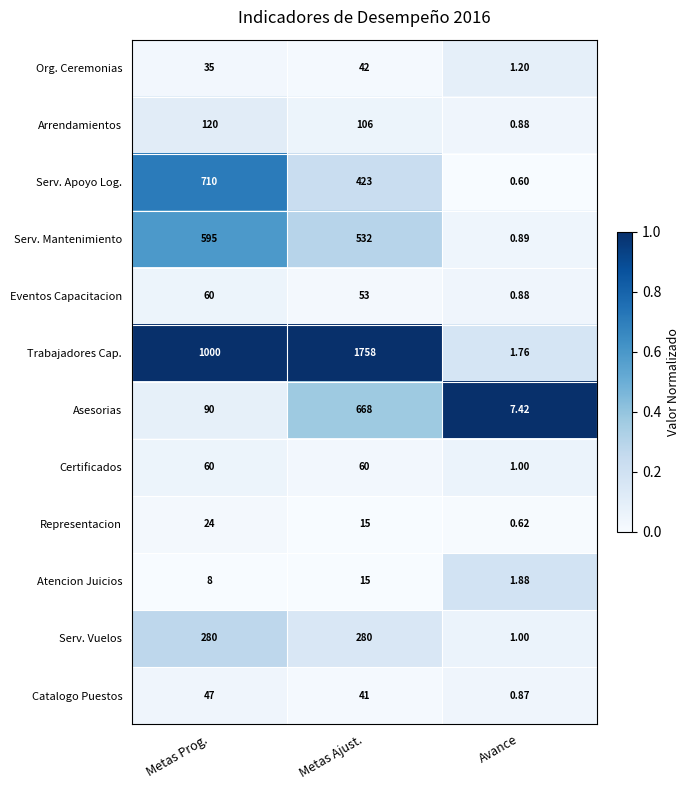

At which label is Eventos Capacitacion closest to 30?

Metas Ajust.